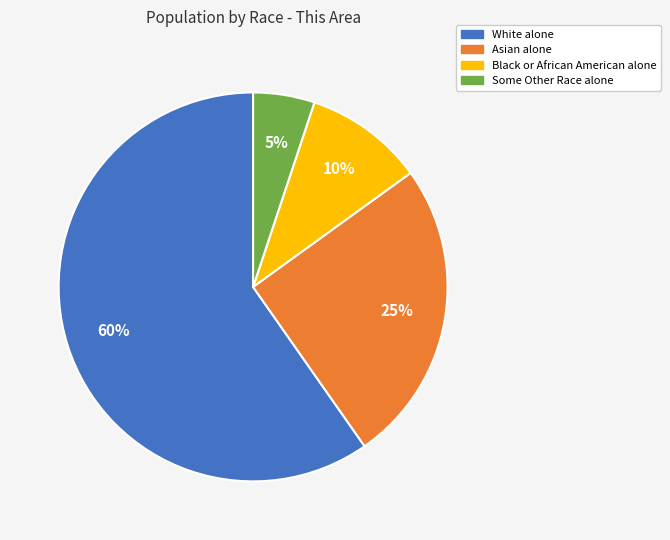

How many segments does this pie chart have?

4